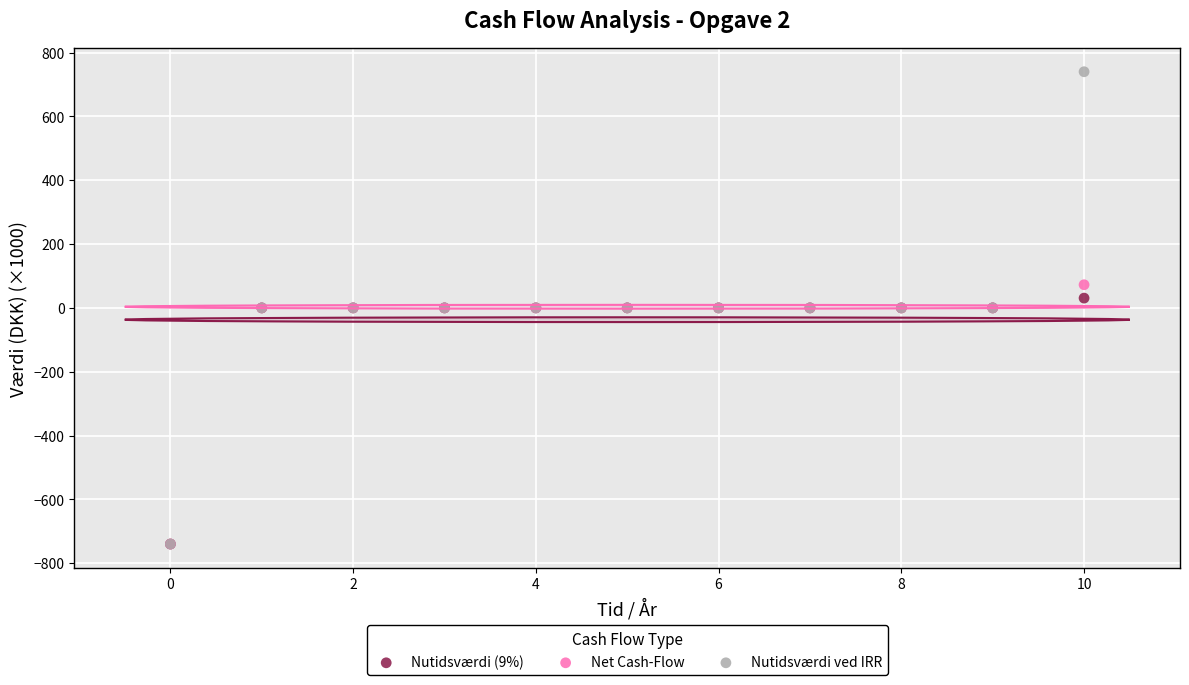

Which series reaches the maximum Y coordinate?

Nutidsværdi ved IRR